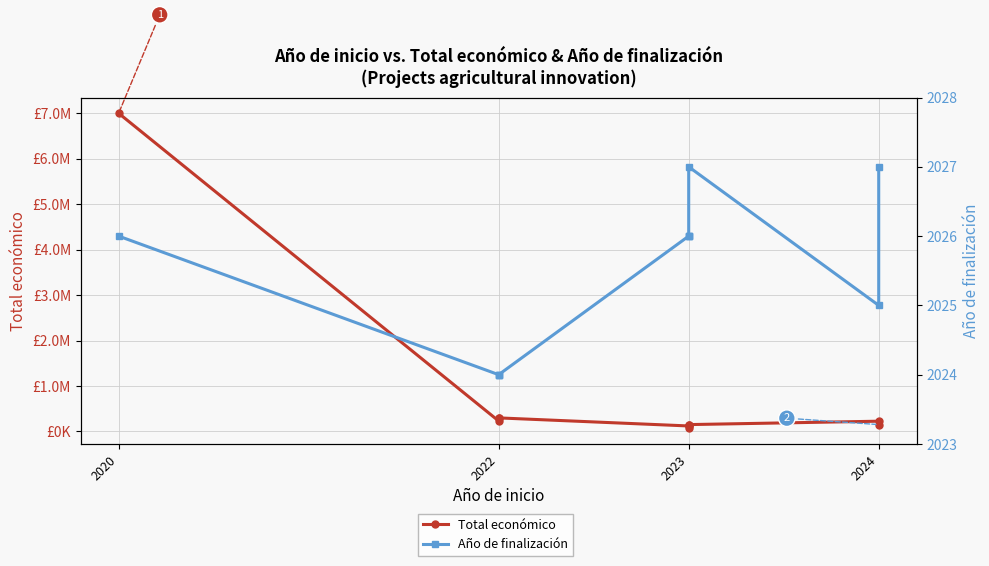

How many lines are shown in the chart?

2